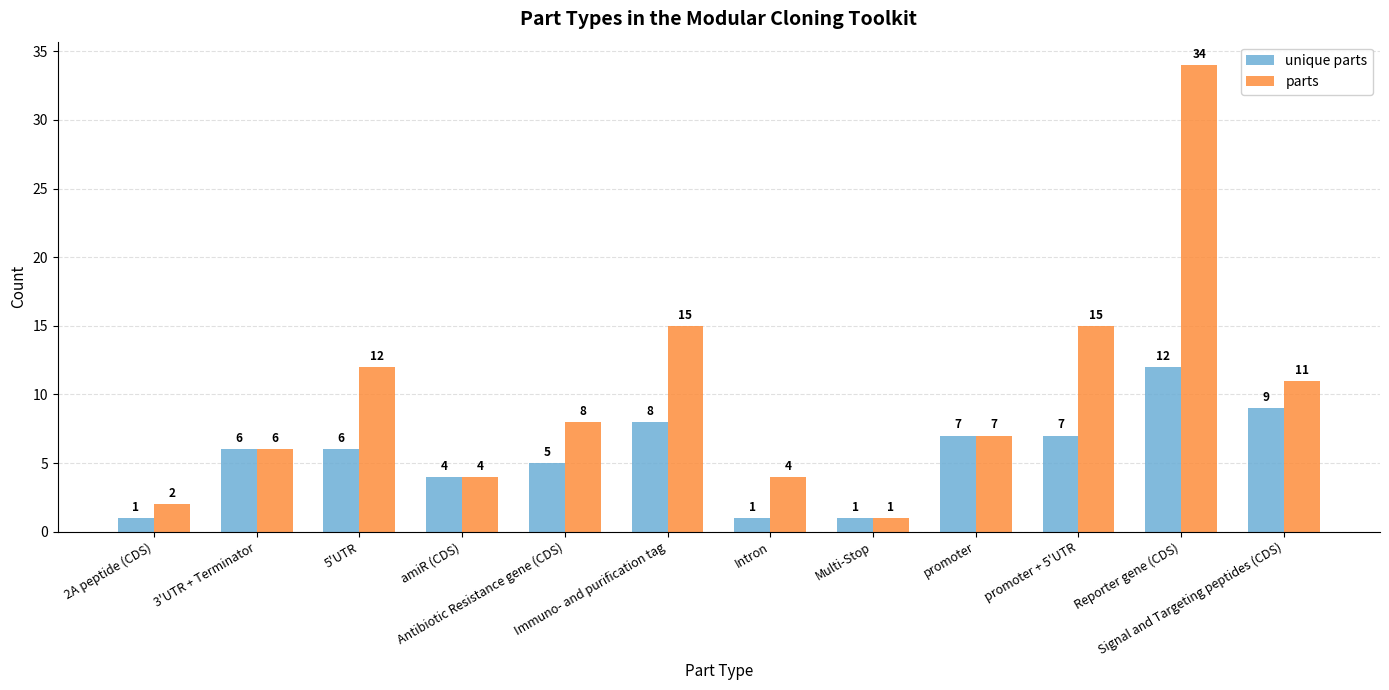

Is the value of unique parts at Multi-Stop greater than the value of parts at Intron?

No